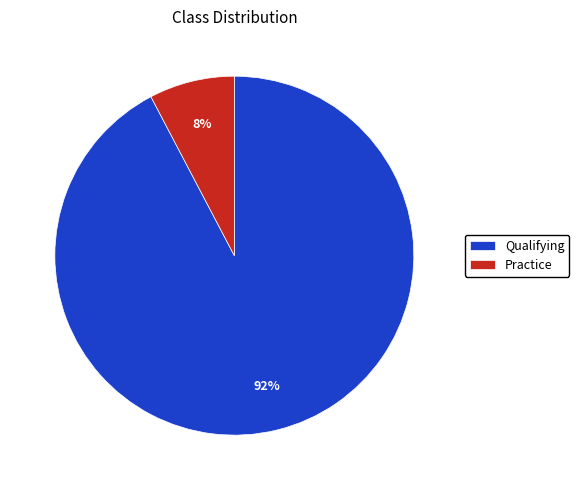

True or false: Practice accounts for 17% of the total.

False